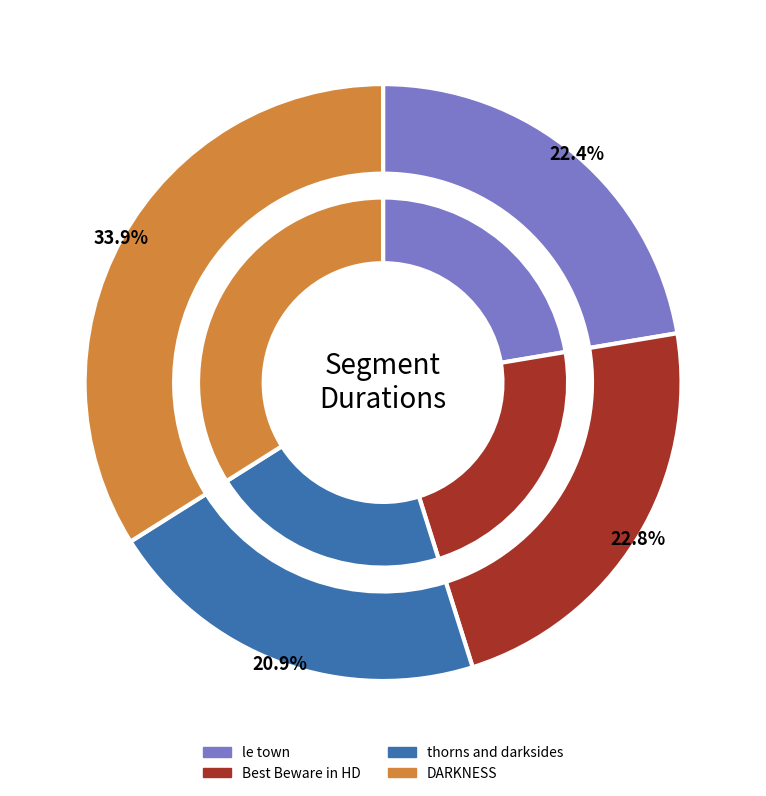

Rank the categories by value from lowest to highest.

thorns and darksides, le town, Best Beware in HD, DARKNESS